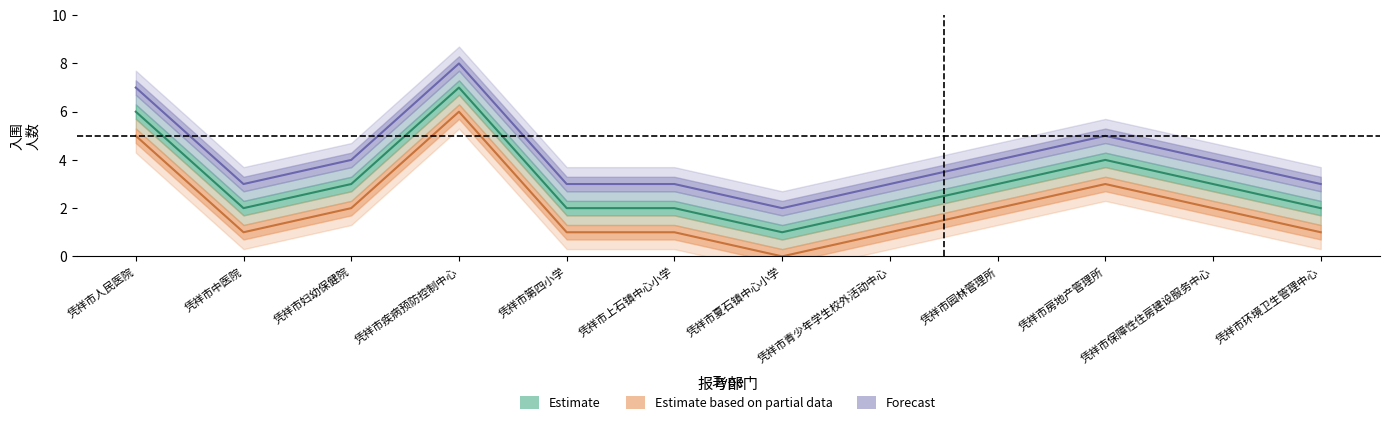

What are all the series names shown in the legend?

Estimate, Estimate based on partial data, Forecast